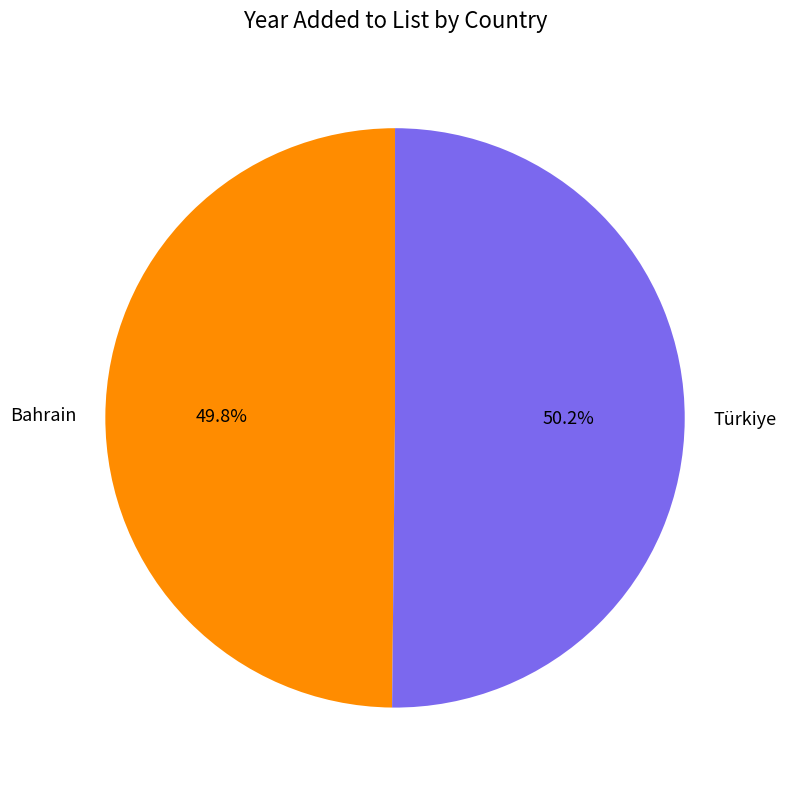

To the nearest percent, what percentage of the pie is Bahrain?

50%